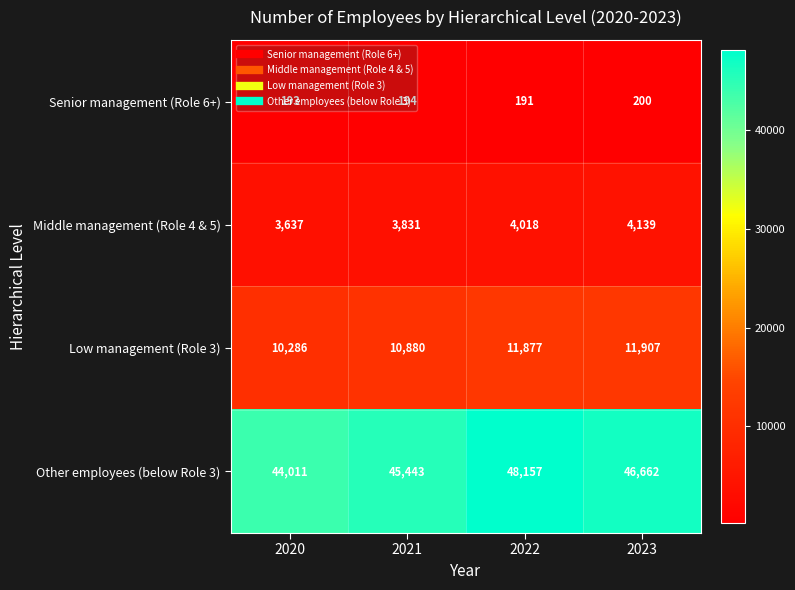

List the series in order of their peak value, lowest first.

Senior management (Role 6+), Middle management (Role 4 & 5), Low management (Role 3), Other employees (below Role 3)